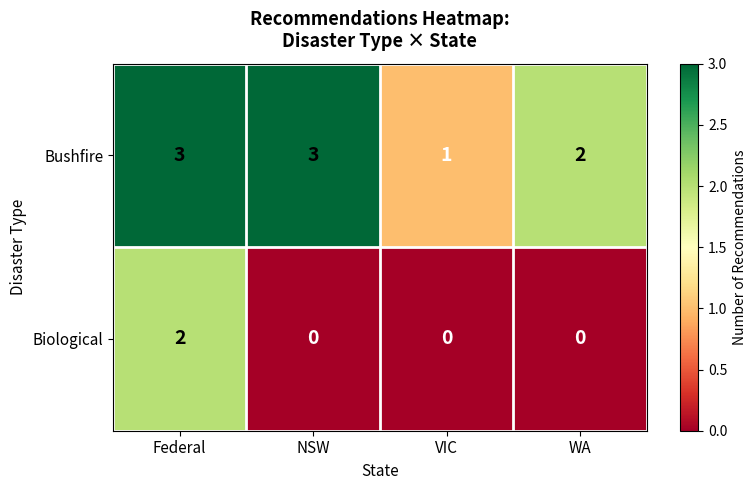

What is the sum of all Bushfire values?

9